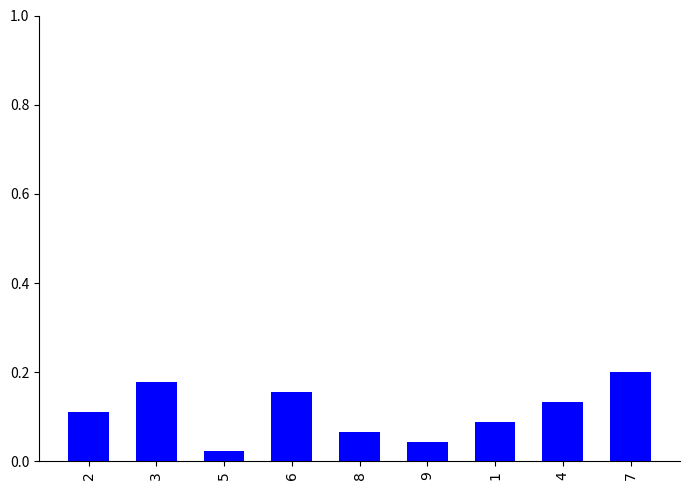

Rank the categories by value from lowest to highest.

5, 9, 8, 1, 2, 4, 6, 3, 7